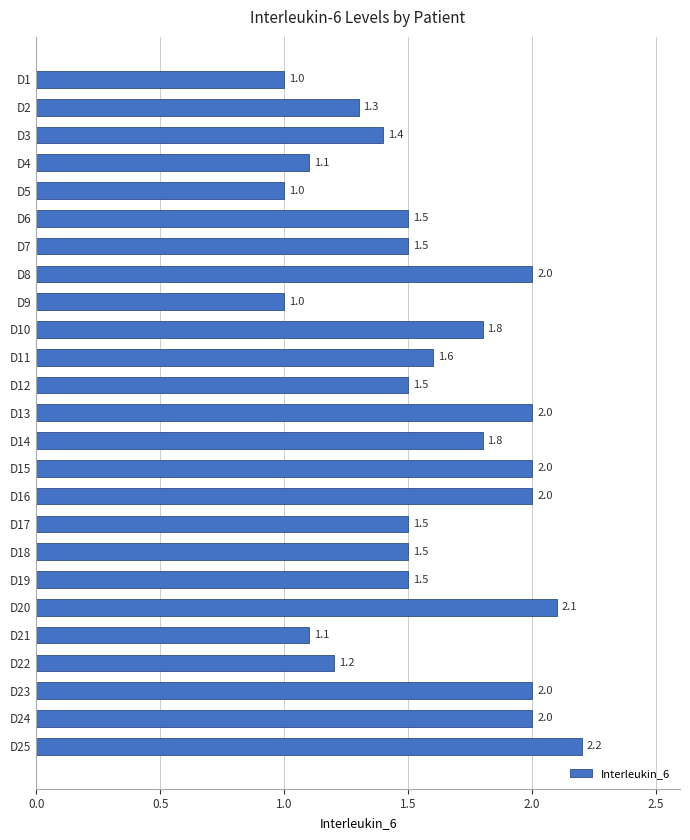

Reading top to bottom, what are all the values shown in this chart?

1.0	1.3	1.4	1.1	1.0	1.5	1.5	2.0	1.0	1.8	1.6	1.5	2.0	1.8	2.0	2.0	1.5	1.5	1.5	2.1	1.1	1.2	2.0	2.0	2.2